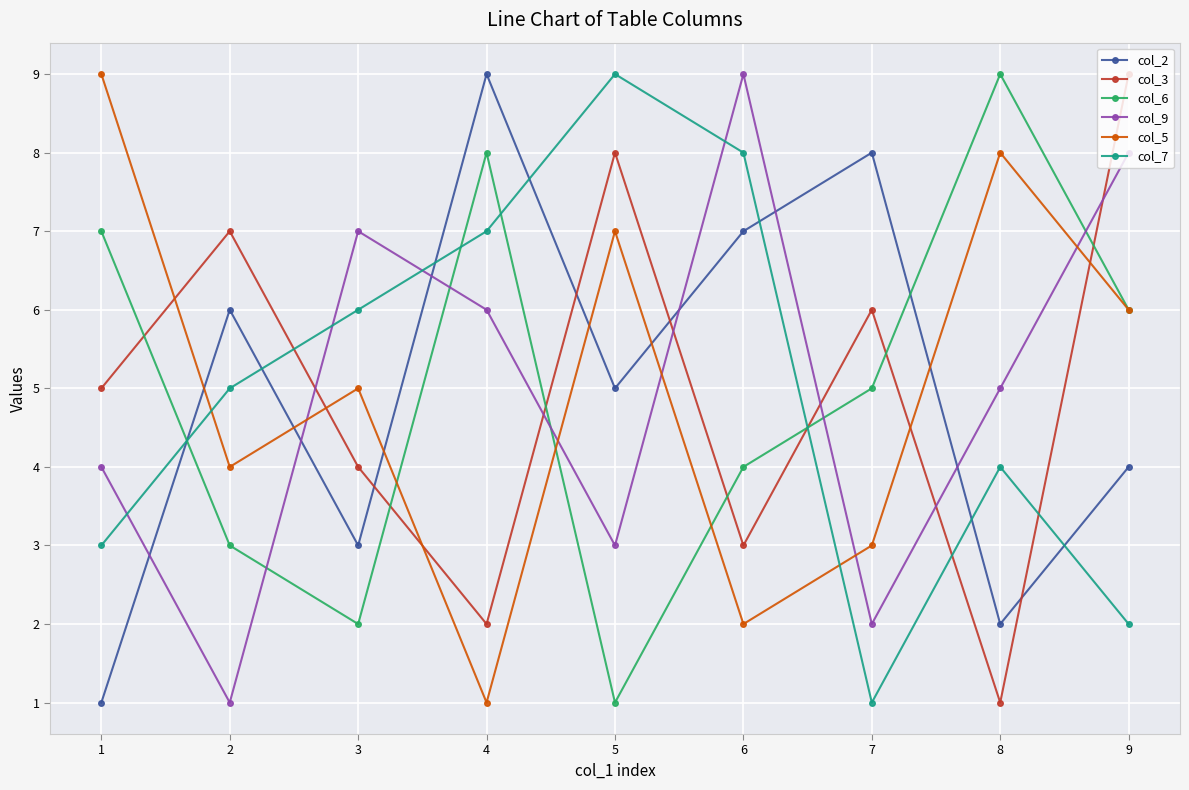

Reading right to left, extract all data points from this chart.

col_2: 4	2	8	7	5	9	3	6	1
col_3: 9	1	6	3	8	2	4	7	5
col_6: 6	9	5	4	1	8	2	3	7
col_9: 8	5	2	9	3	6	7	1	4
col_5: 6	8	3	2	7	1	5	4	9
col_7: 2	4	1	8	9	7	6	5	3